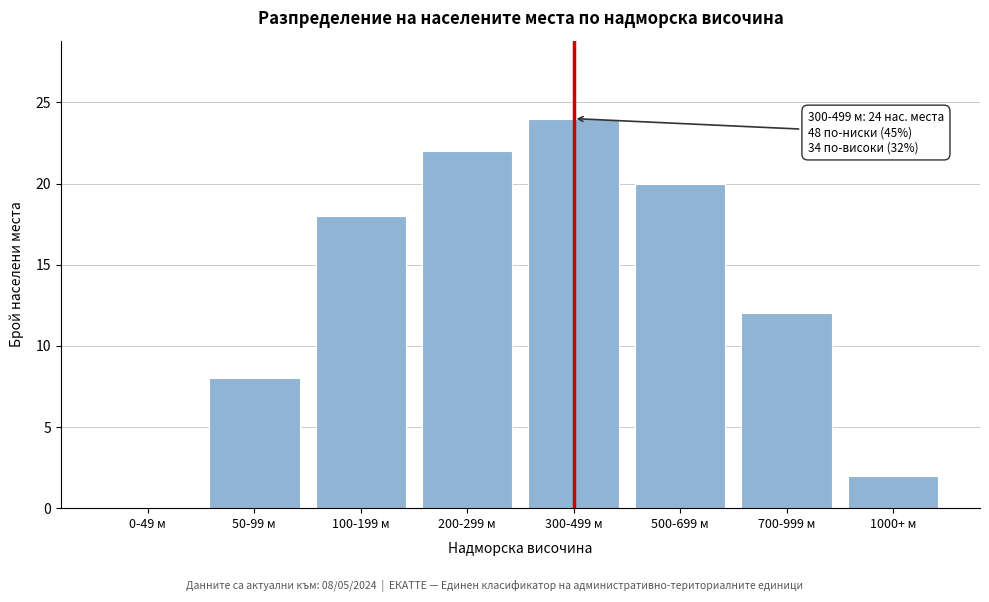

Reading left to right, transcribe all the data shown in this chart.

0-49 м=0	50-99 м=8	100-199 м=18	200-299 м=22	300-499 м=24	500-699 м=20	700-999 м=12	1000+ м=2